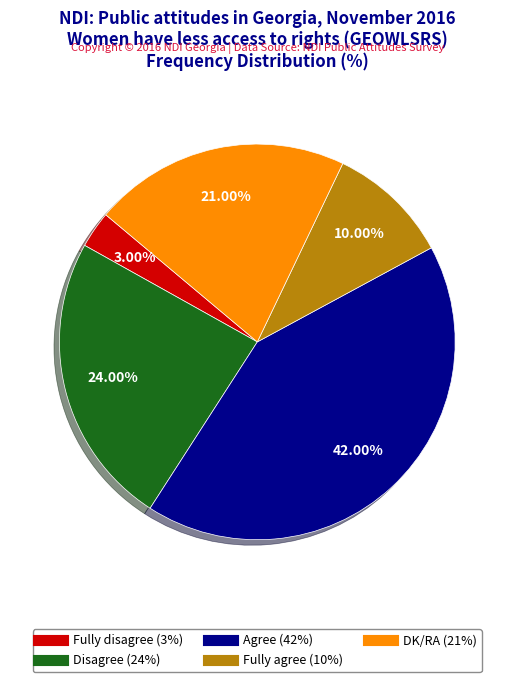

To the nearest percent, what is the difference between the Disagree and Fully disagree slice percentages?

21%